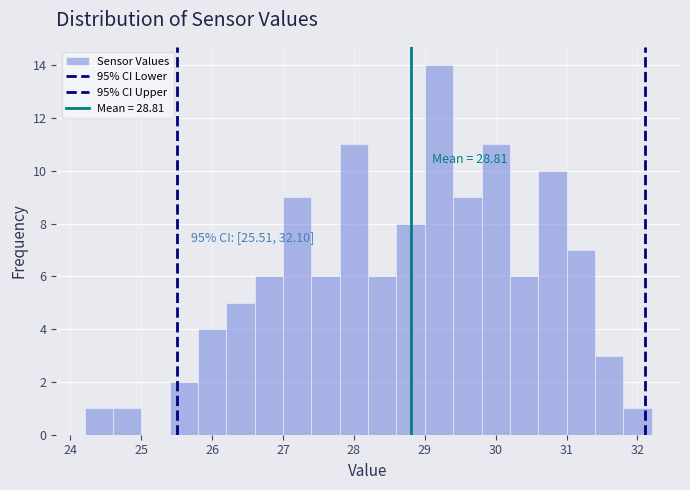

Over which range of the x-axis is the bar tallest?

29.0 to 29.4